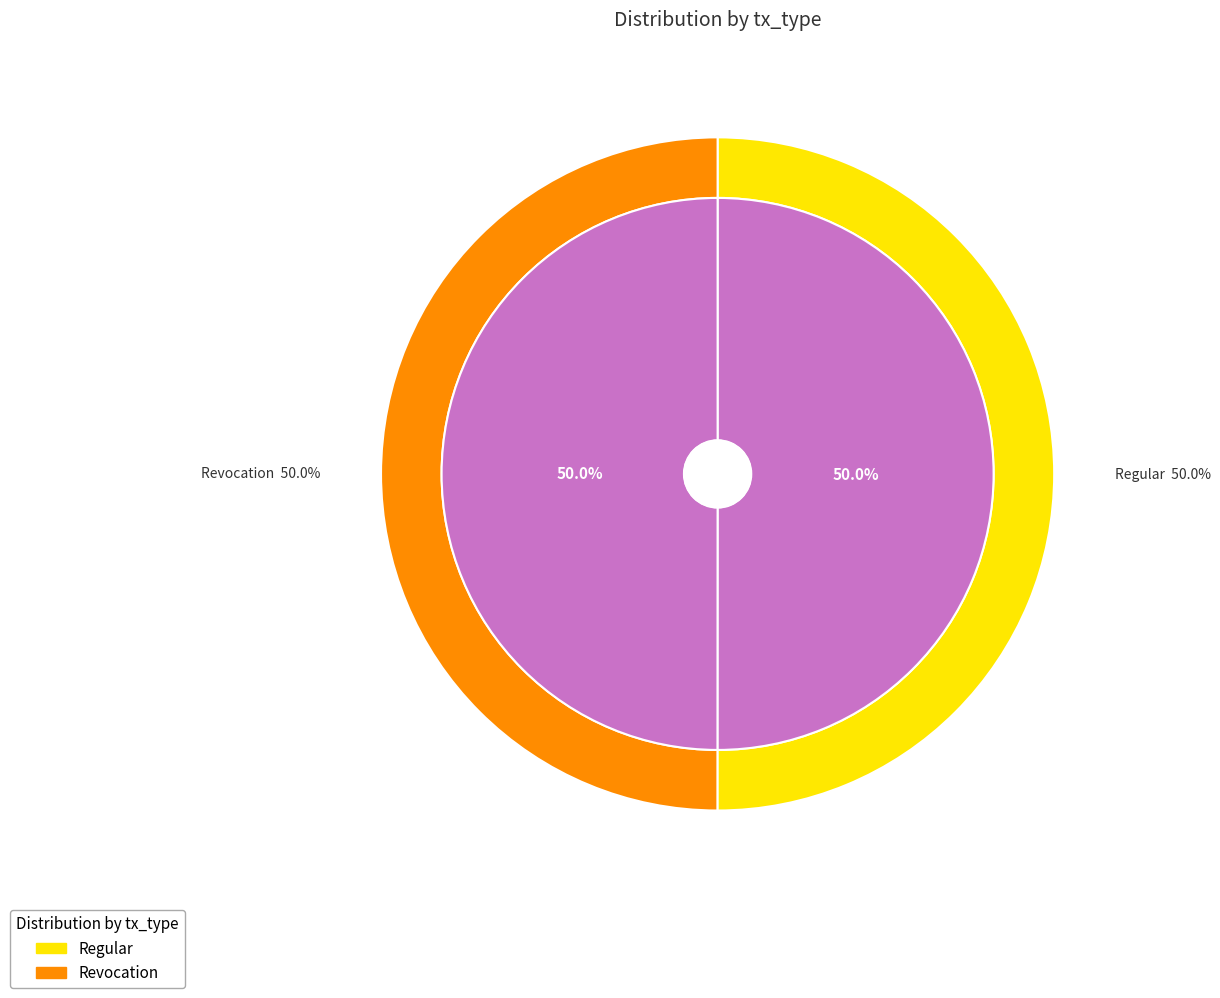

Combined, do Regular and Revocation account for over 50%?

Yes